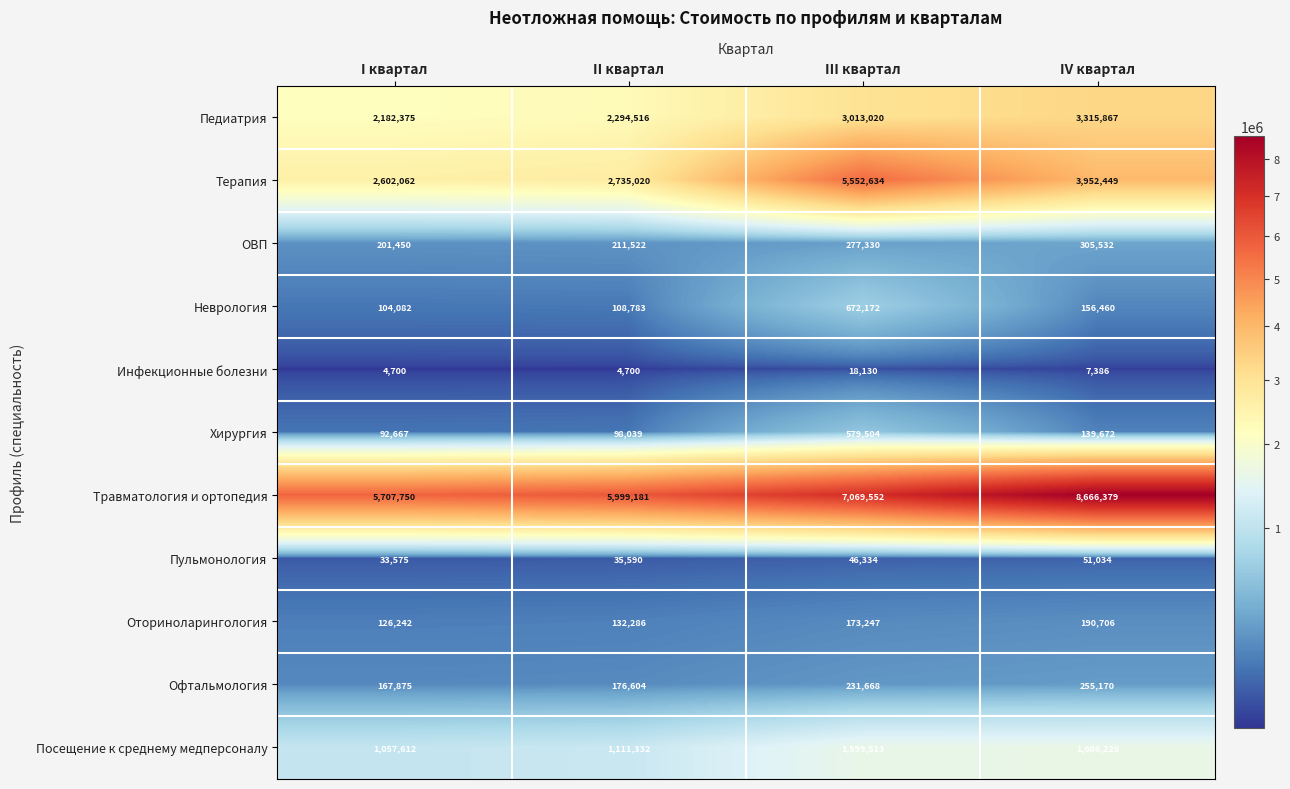

At which category is the sum across all series the highest?

III квартал